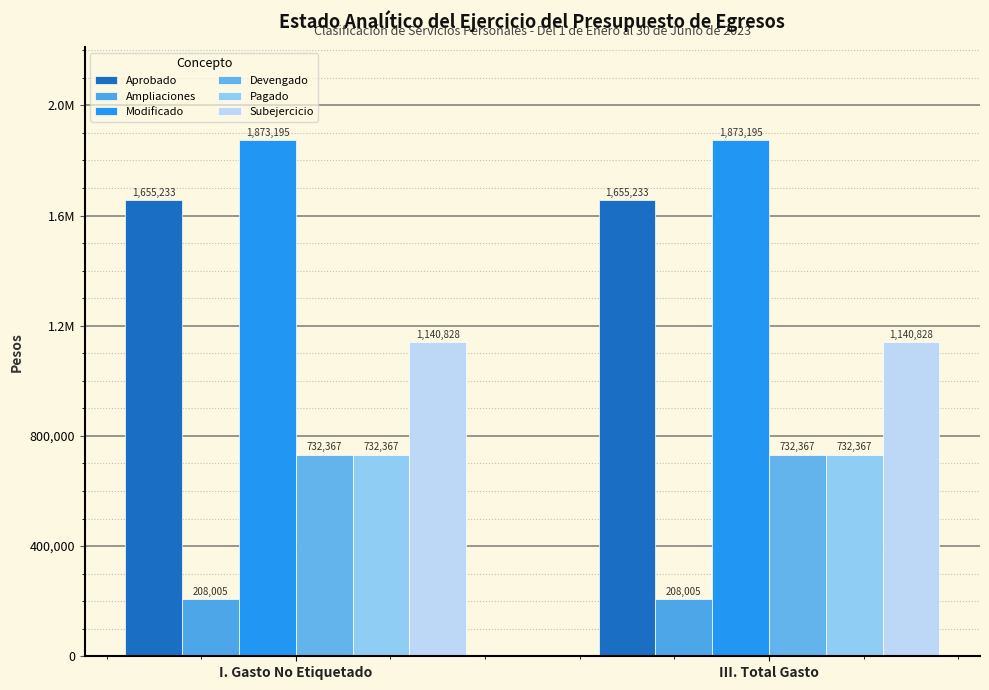

Between I. Gasto No Etiquetado and III. Total Gasto, which series saw the biggest shift?

Aprobado